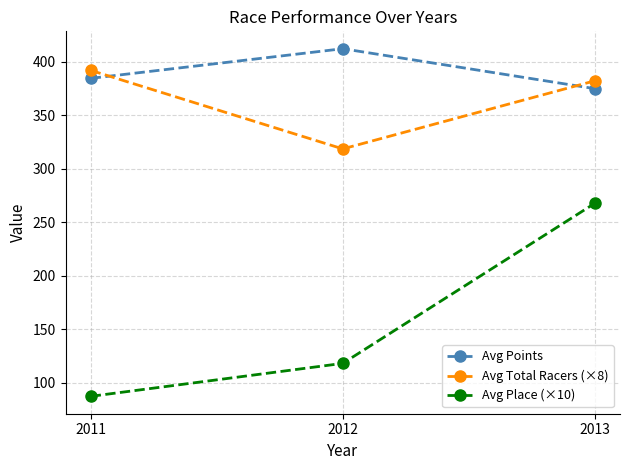

Rank the categories by Avg Place (×10) value from highest to lowest.

2013, 2012, 2011